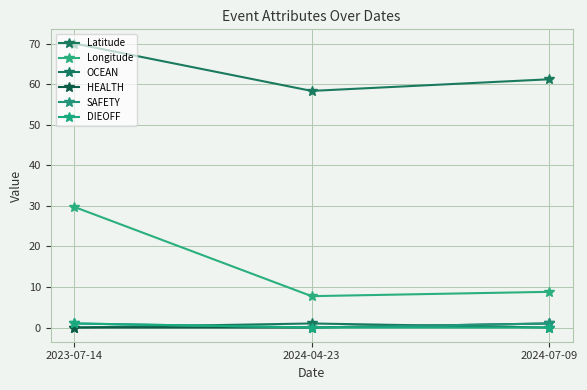

How many values in the Longitude series exceed 8?

2